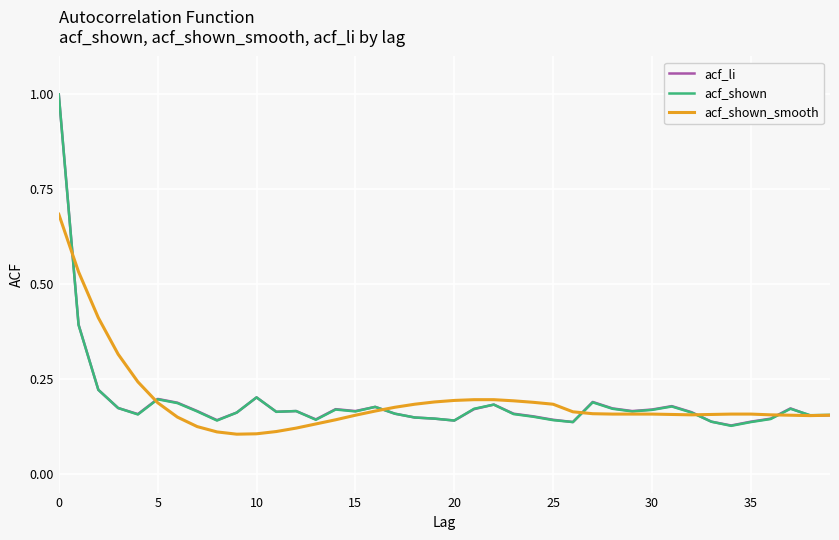

What is the maximum value shown in the chart?

1.0